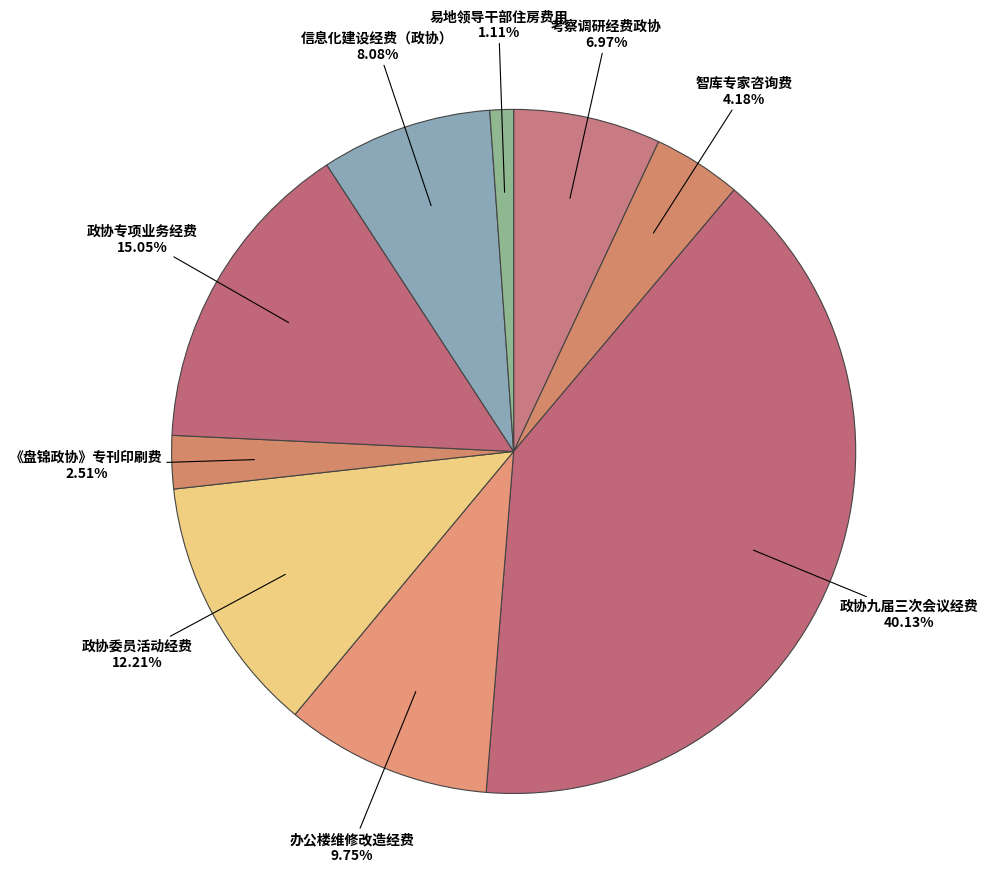

Count the number of slices in the pie.

9